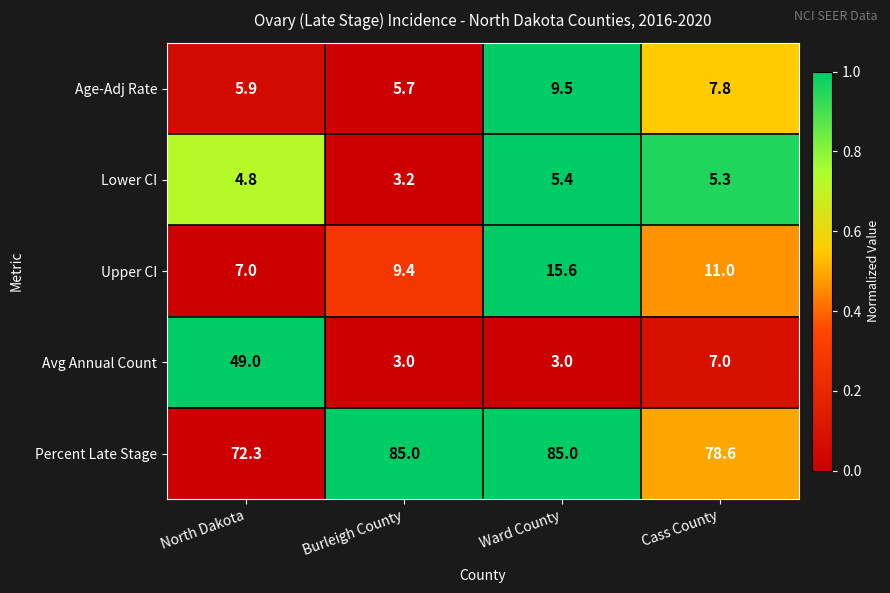

At which category is the sum across all series the highest?

North Dakota